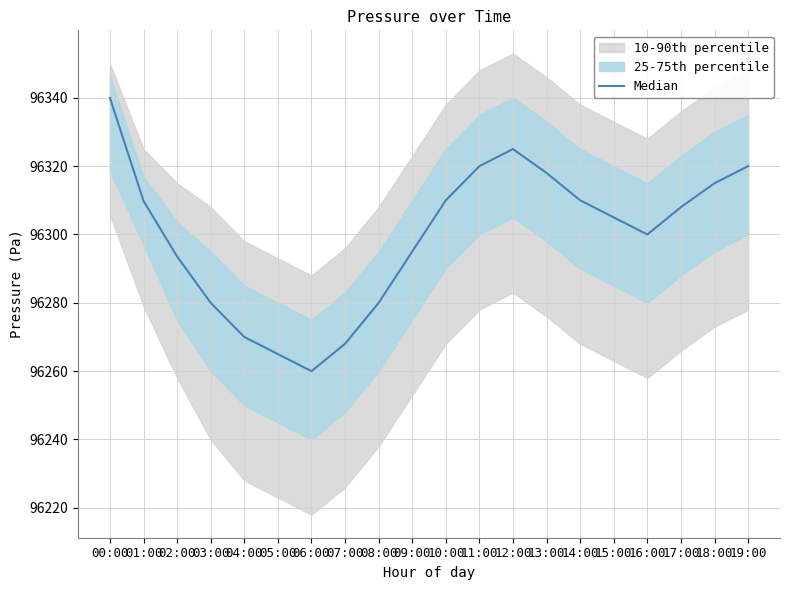

Reading left to right, list all the values displayed in this chart.

96340.0	96309.8	96293.6	96280.0	96270.0	96265.0	96260.0	96268.0	96280.0	96295.0	96310.0	96320.0	96325.0	96318.0	96310.0	96305.0	96300.0	96308.0	96315.0	96320.0